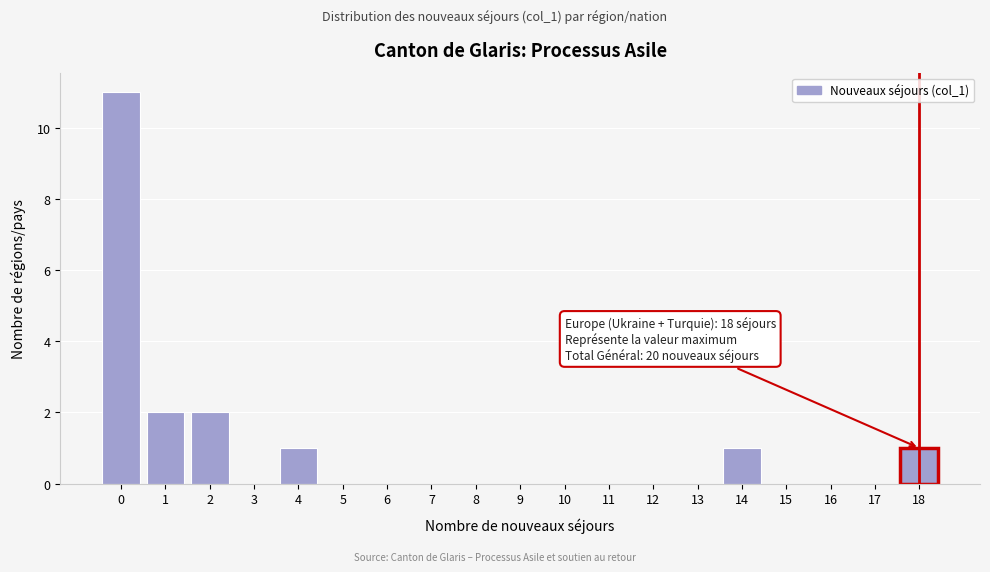

Over which range of the x-axis is the bar tallest?

-0.5 to 0.5